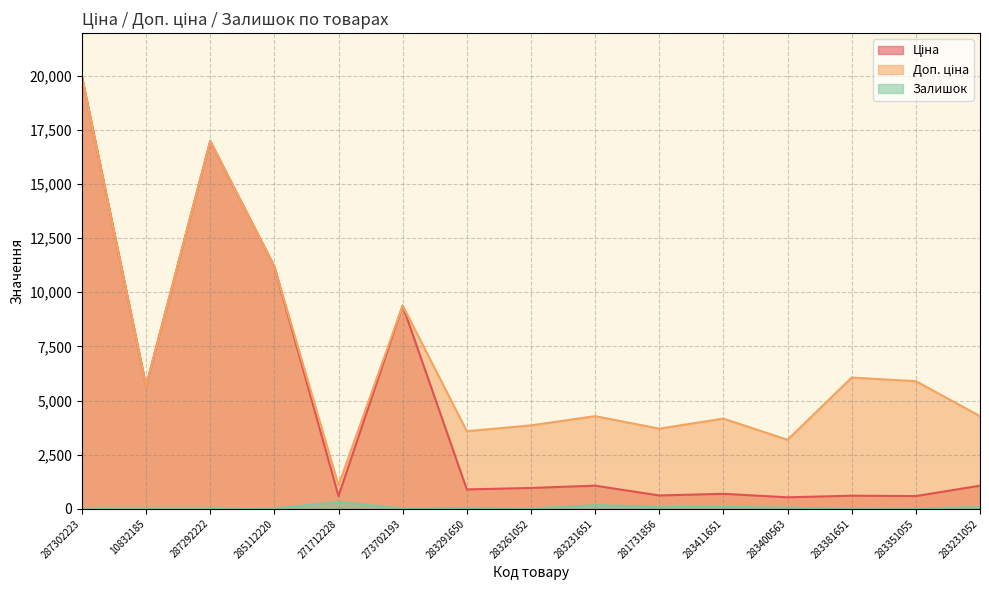

Reading right to left, what are all the values shown in this chart?

Ціна: 283231052=1069.8	283351055=589.2	283381651=606.1	283400563=531.3	283411651=694.3	281731856=617.0	283231651=1069.8	283261052=963.5	283291650=895.9	273702193=9384.0	271712228=589.9	285112220=11188.2	287292222=16976.3	10832185=5673.8	287302223=19964.2
Доп. ціна: 283231052=4279.1	283351055=5892.2	283381651=6061.2	283400563=3187.6	283411651=4165.6	281731856=3701.9	283231651=4279.1	283261052=3854.0	283291650=3583.6	273702193=9384.0	271712228=1081.7	285112220=11188.2	287292222=16976.3	10832185=5673.8	287302223=19964.2
Залишок: 283231052=80.0	283351055=13.0	283381651=14.0	283400563=53.0	283411651=87.0	281731856=94.0	283231651=172.0	283261052=13.0	283291650=43.0	273702193=18.0	271712228=328.0	285112220=17.0	287292222=5.0	10832185=4.0	287302223=7.0